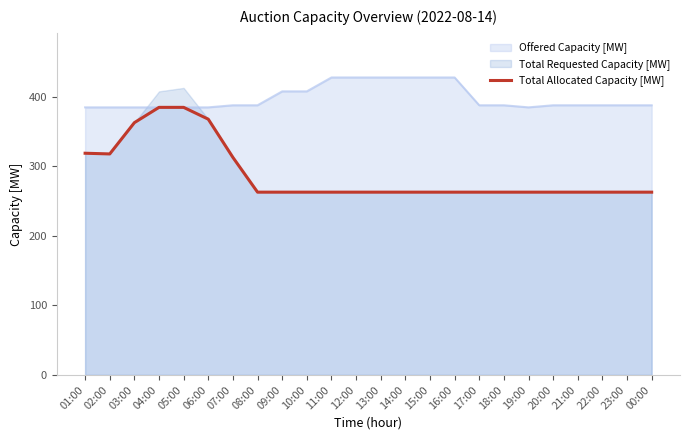

Approximately how many times larger is the value at 08:00 compared to 12:00?

1.0